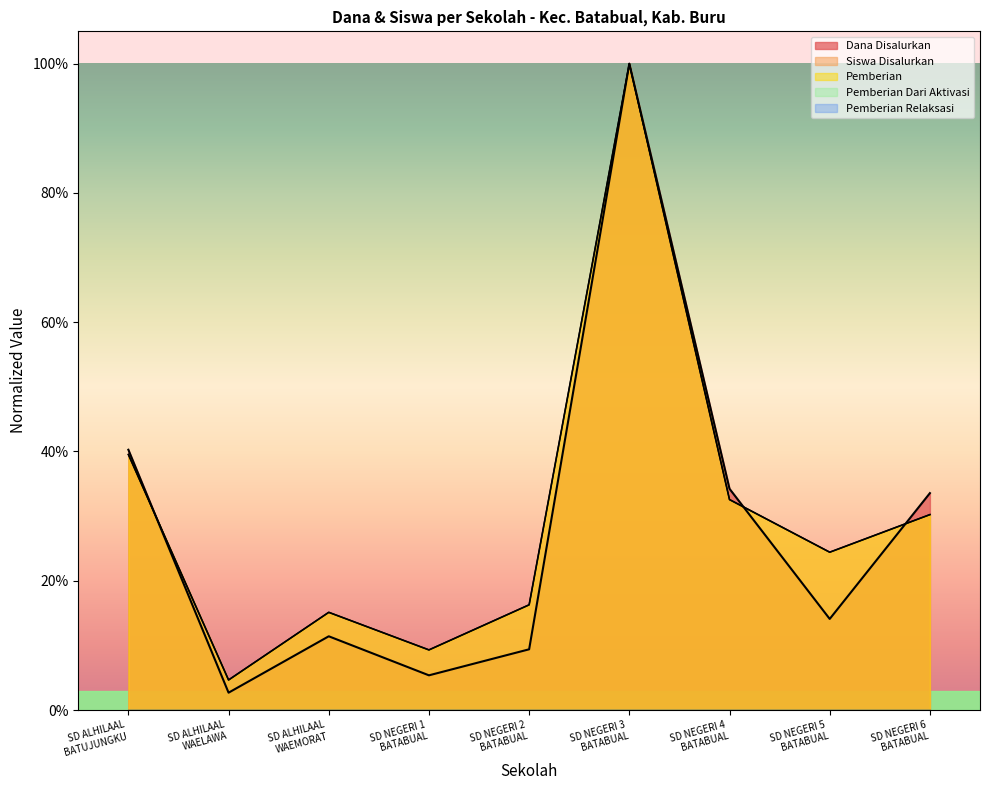

Does the chart display data point markers on the line(s)?

No